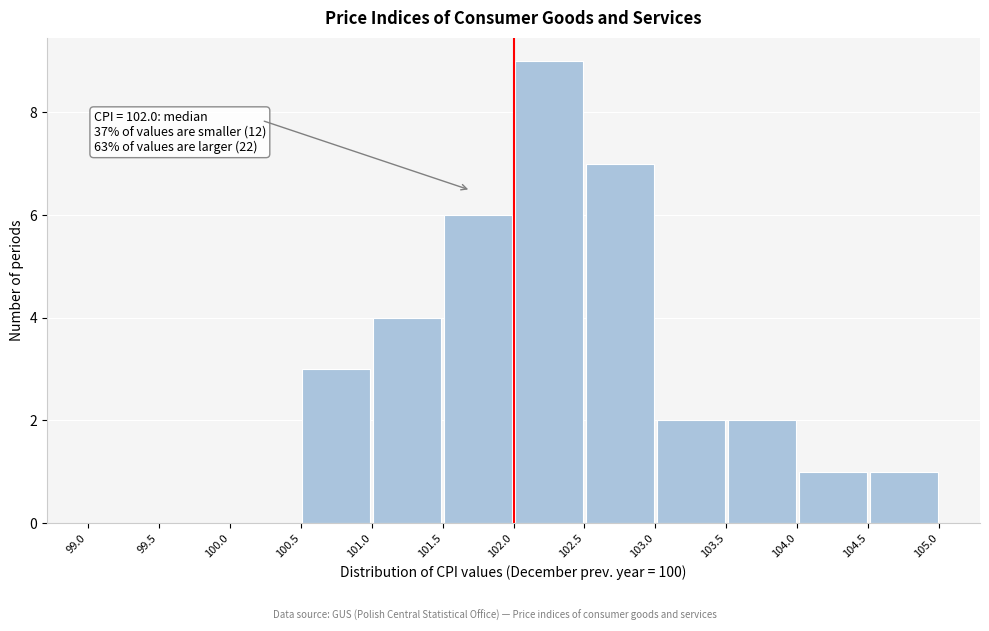

Over which range of the x-axis is the bar tallest?

102.0 to 102.5